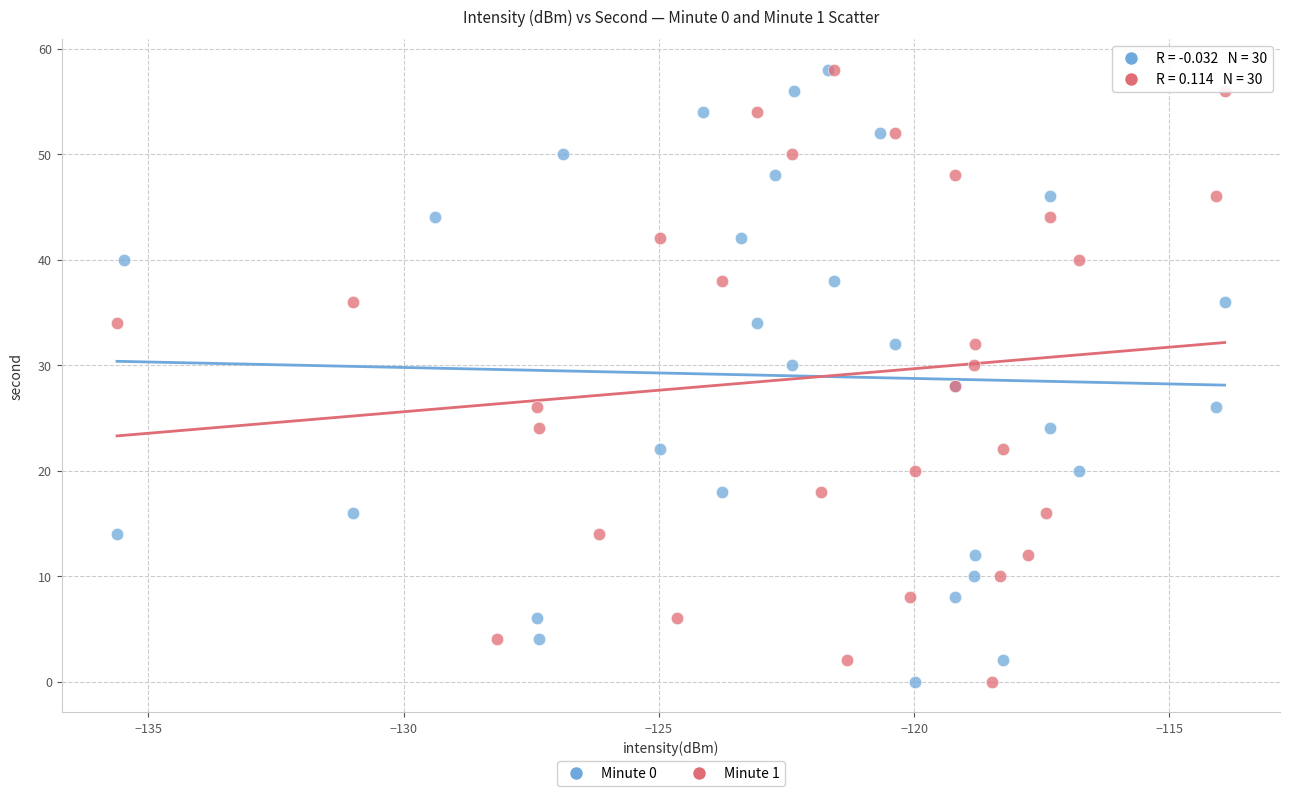

What are all the series names shown in the legend?

Minute 0, Minute 1